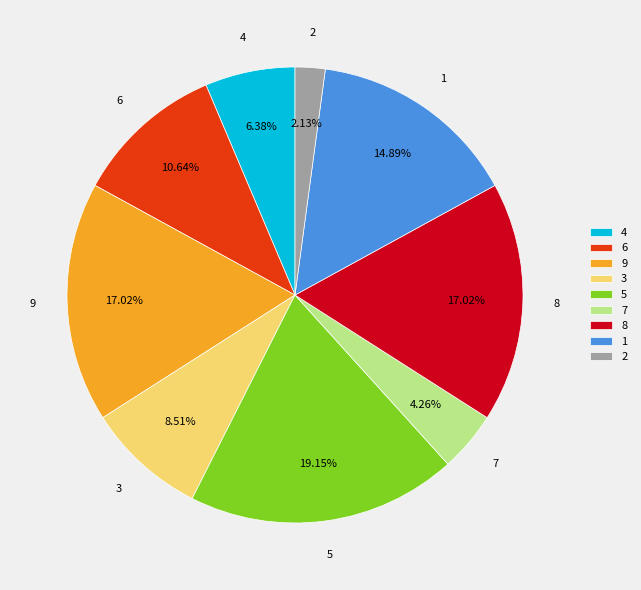

What percentage is the 2 slice, to the nearest percent?

2%